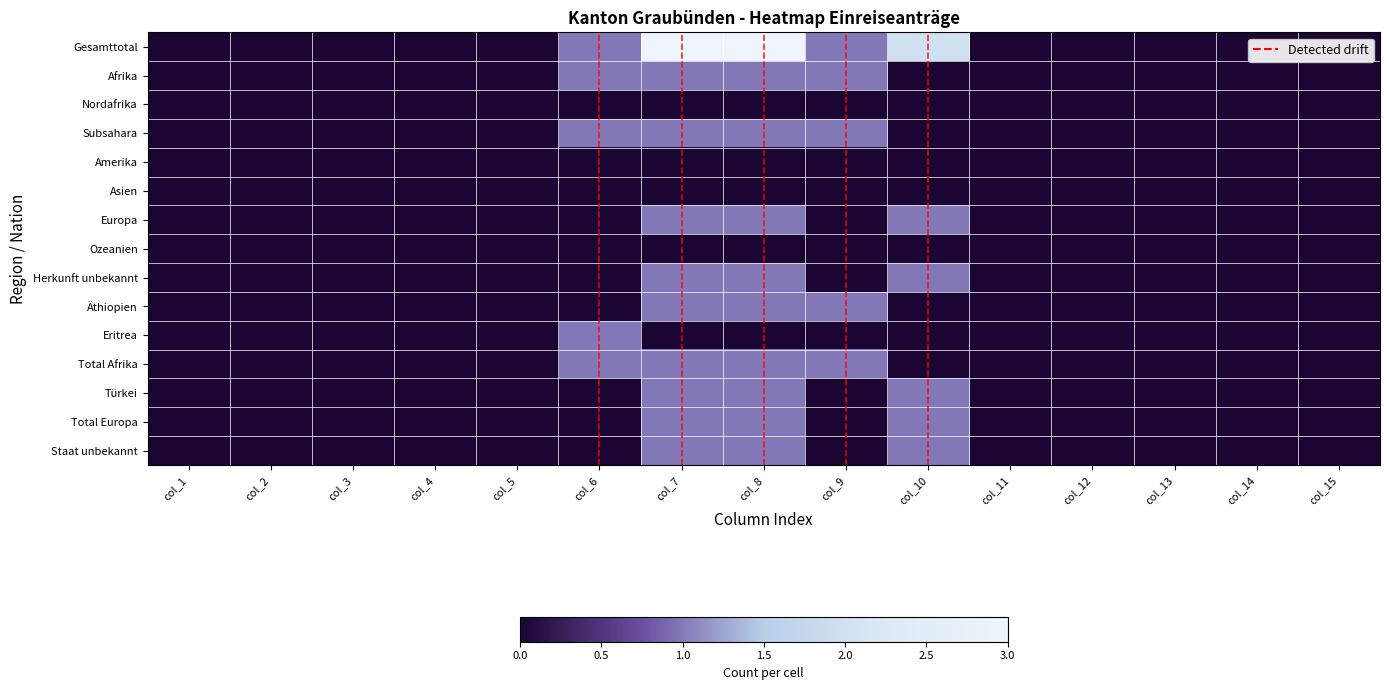

Is the value of Afrika at col_7 greater than the value of Total Afrika at col_10?

Yes